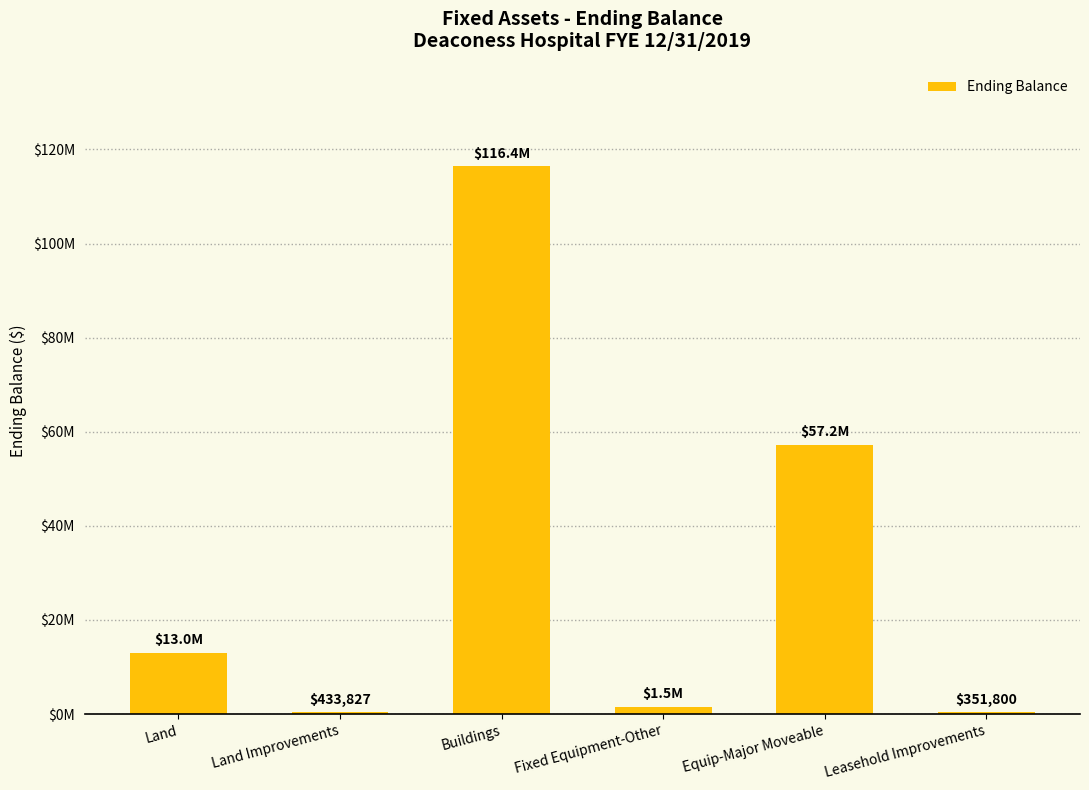

Where is the data nearest to the value 58373226?

Equip-Major Moveable